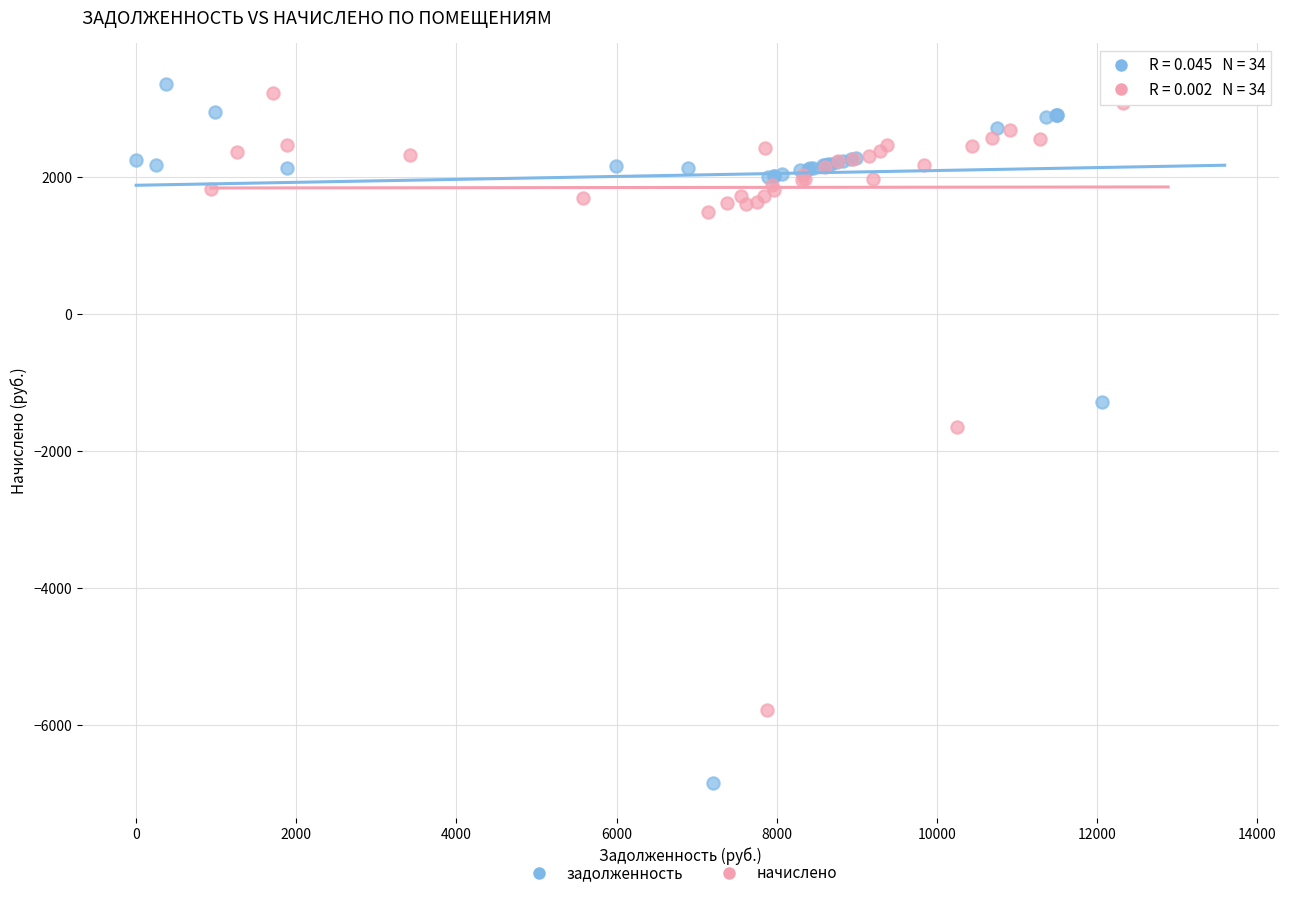

Which series has the largest Y range (max minus min)?

задолженность